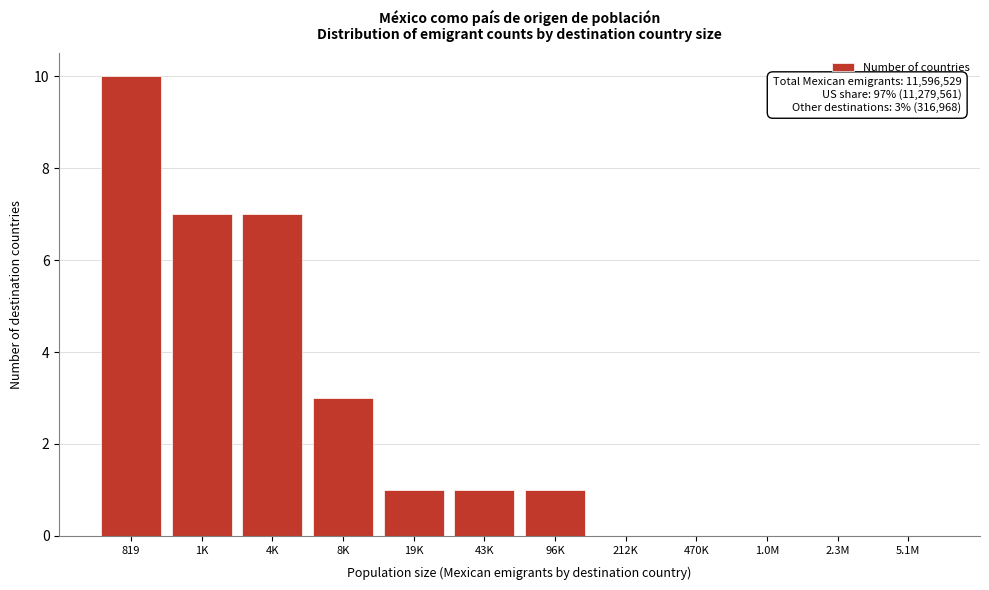

Reading left to right, what are all the values shown in this chart?

819=10	1K=7	4K=7	8K=3	19K=1	43K=1	96K=1	212K=0	470K=0	1.0M=0	2.3M=0	5.1M=0